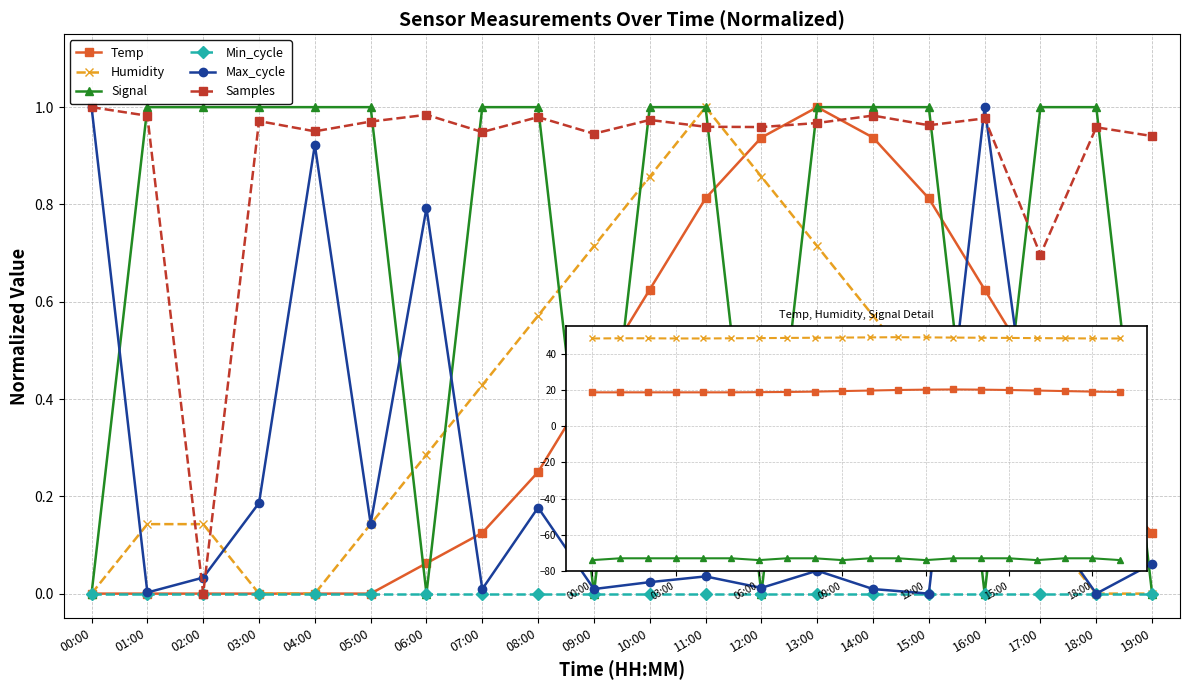

What is the label of the 9th point from the right?

11:00